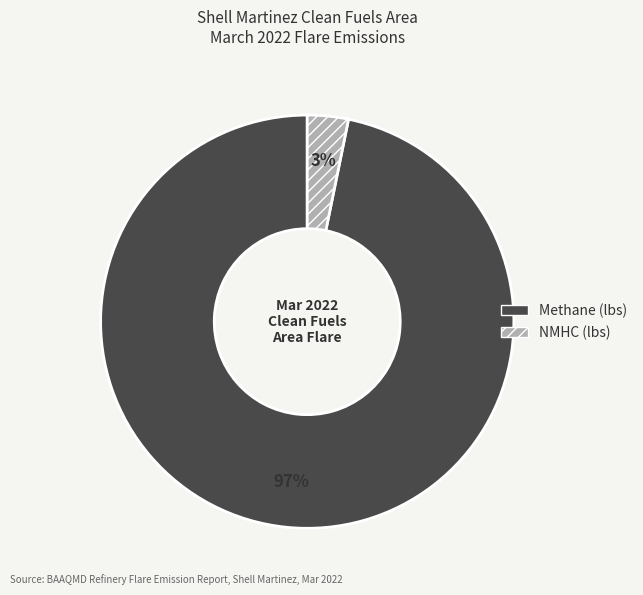

What percentage is the Methane (lbs) slice, to the nearest percent?

97%